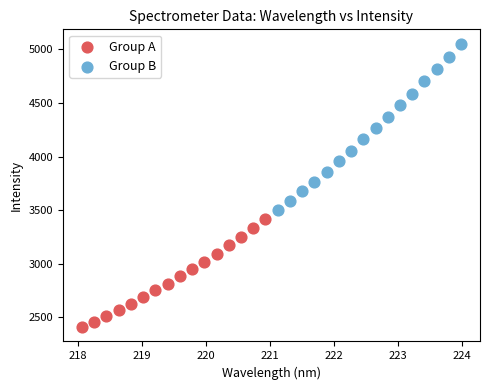

Which series contains the highest Y value?

Group B